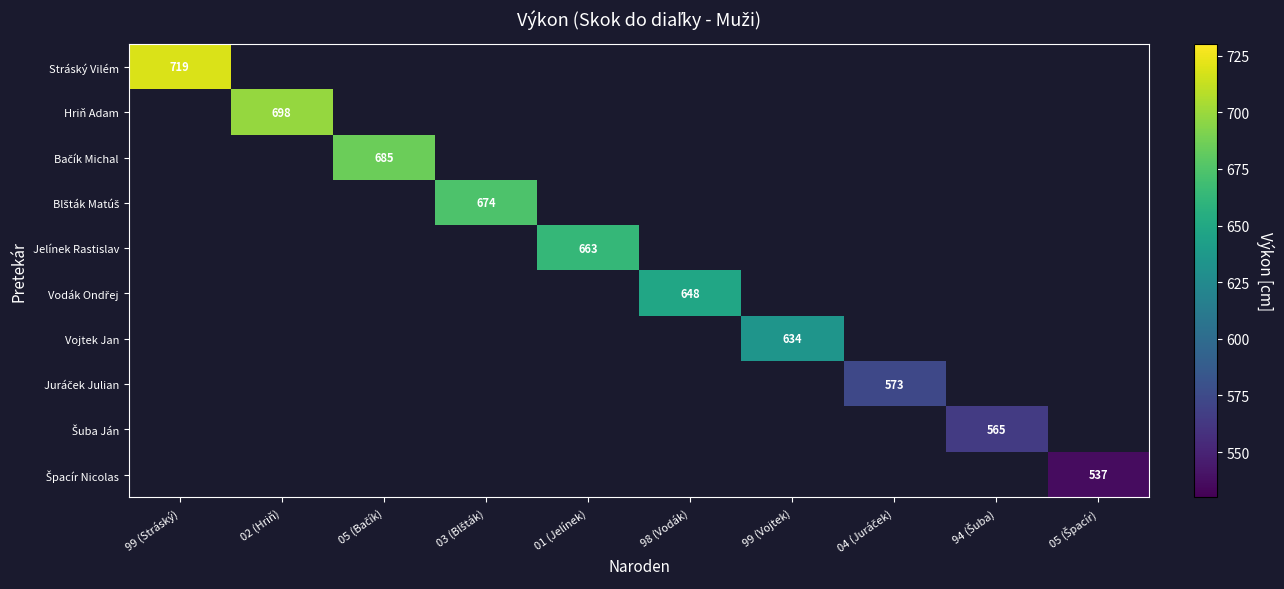

Is the value of Vojtek Jan at 94 (Šuba) greater than the value of Špacír Nicolas at 98 (Vodák)?

No